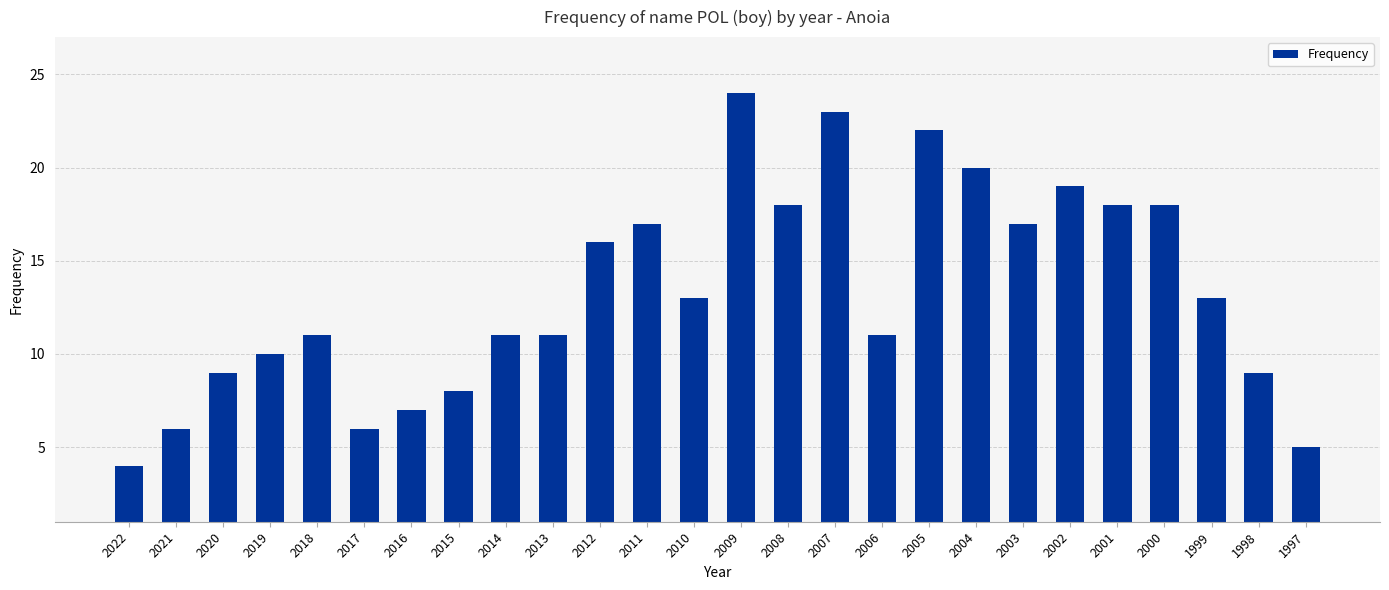

True or false: the data shows 11 at 2016.

False